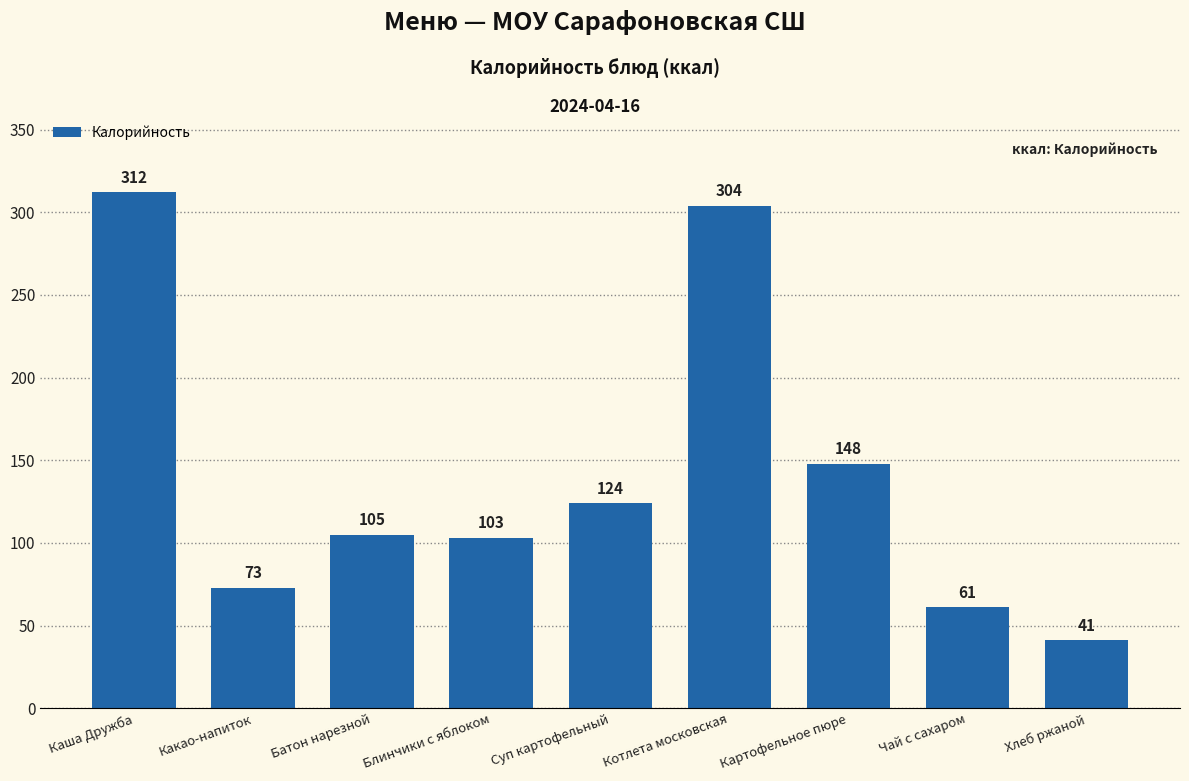

The value at Каша Дружба is 445. True or false?

False